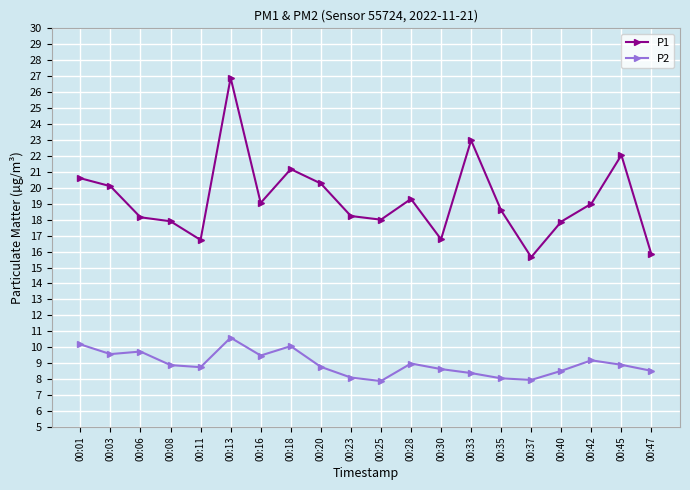

Count the number of data series in this chart.

2